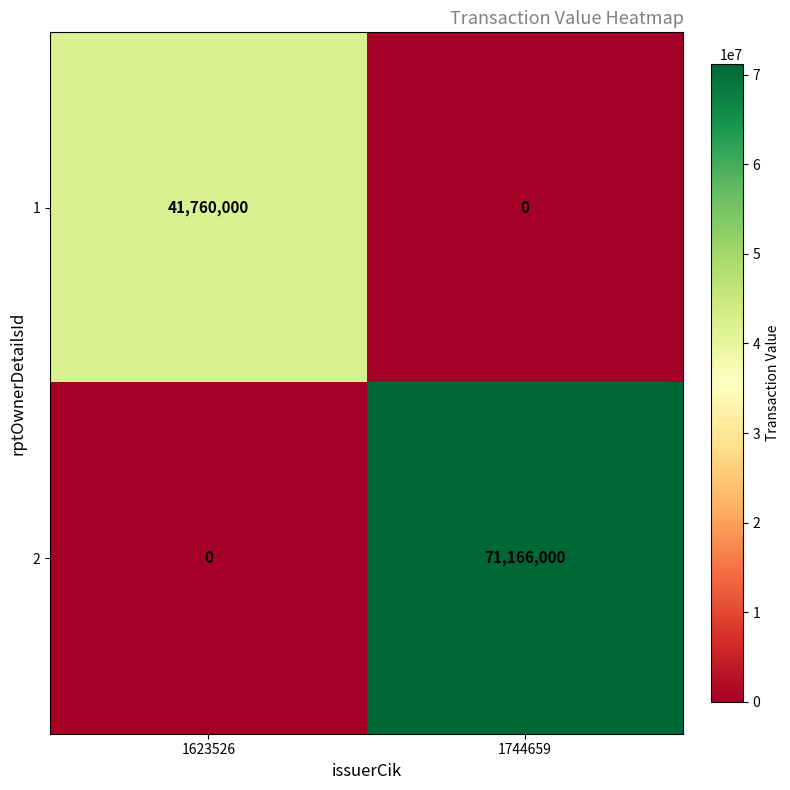

What is the total value across all series at 1744659?

71166000